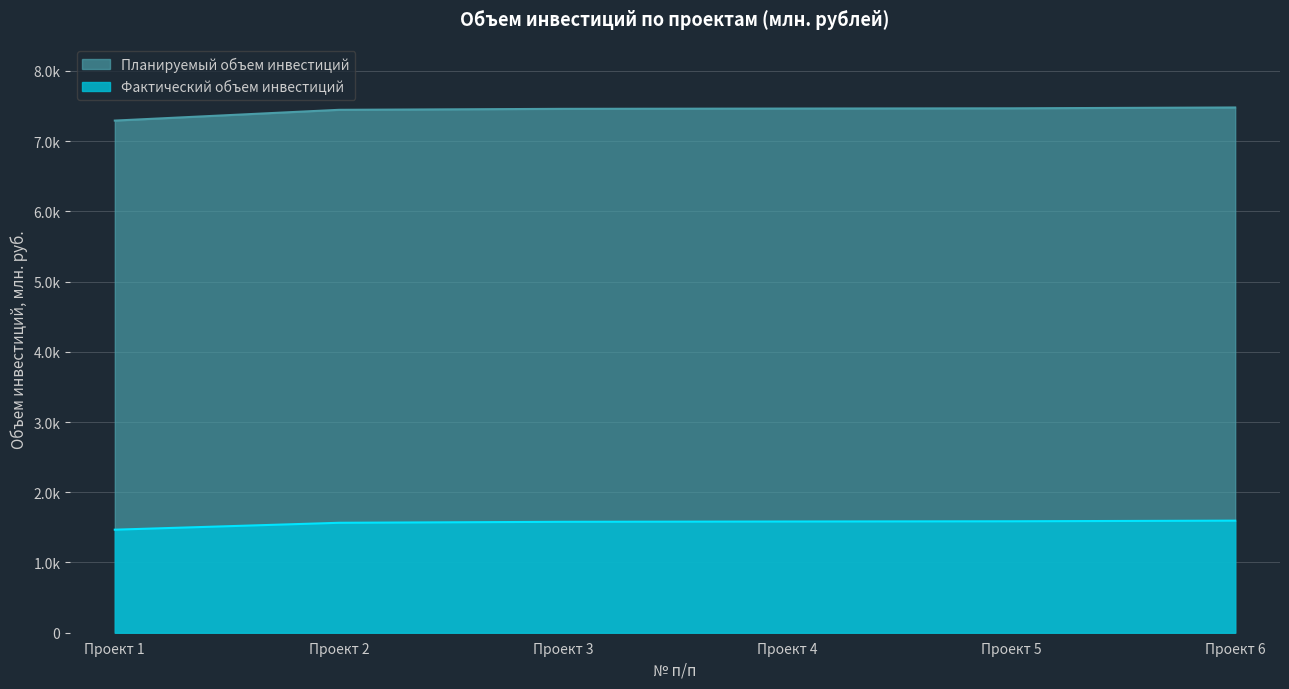

What is the value of the Фактический объем инвестиций point at the 3rd from the left?

1579.2